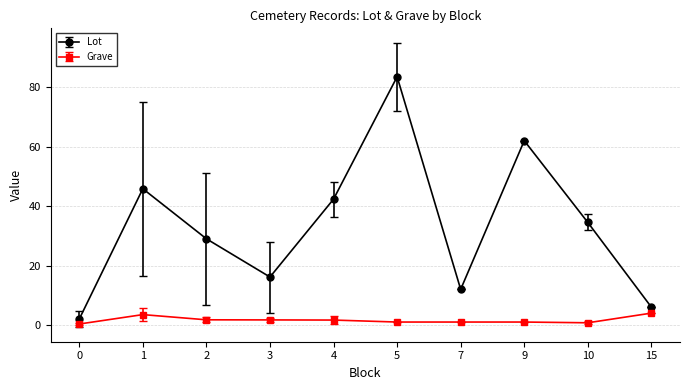

At which category is the sum across all series the highest?

5